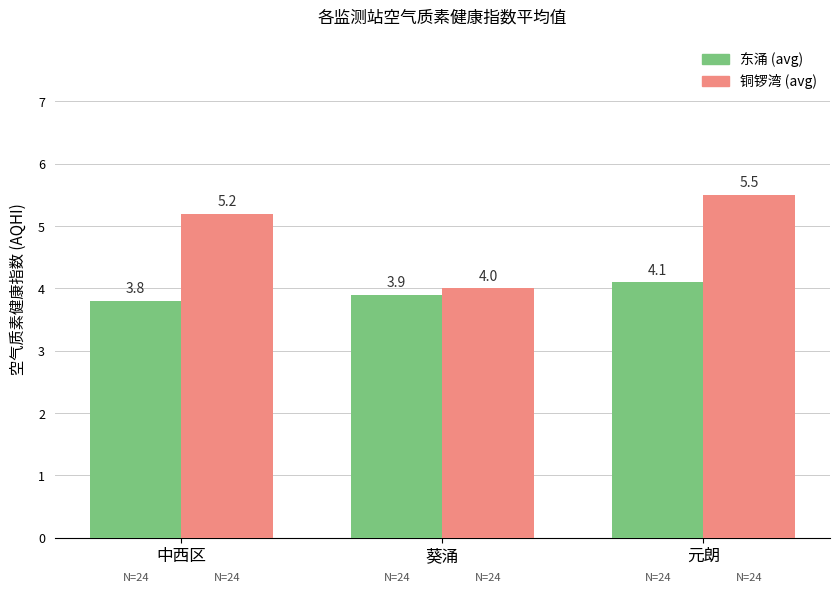

The 东涌 (avg) series shows 4.1 at 元朗. True or false?

True